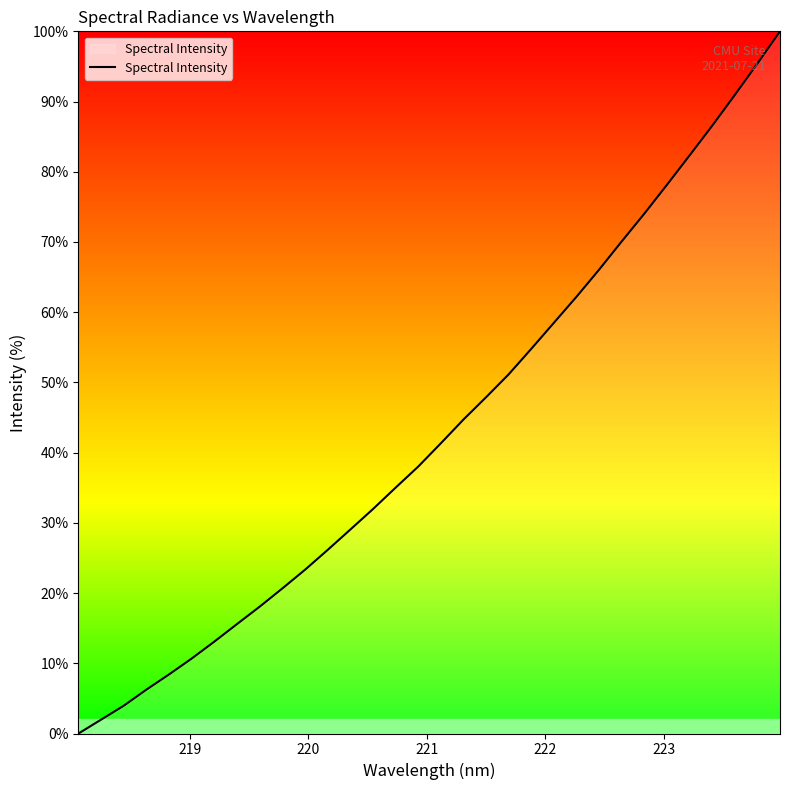

What is the difference between the maximum and minimum values?

100.0